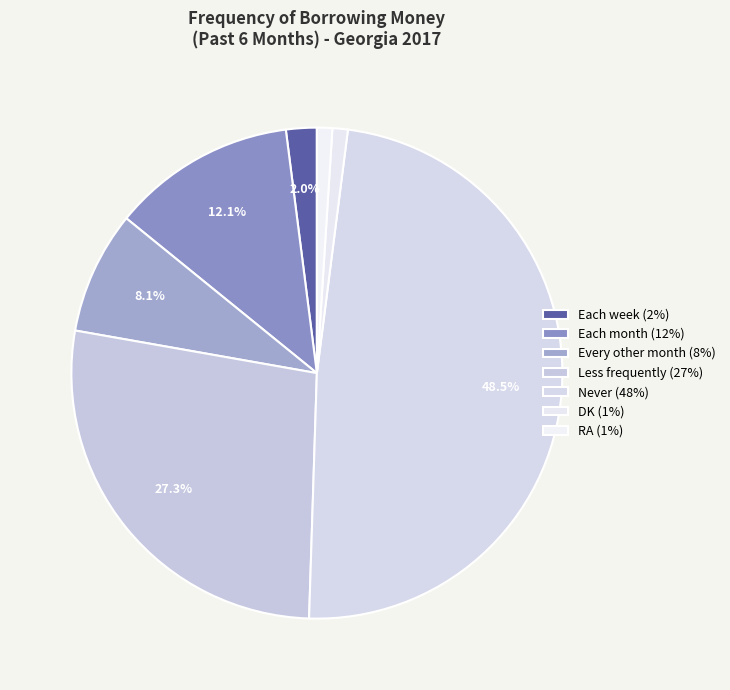

What percentage is NOT represented by DK?

99.0%